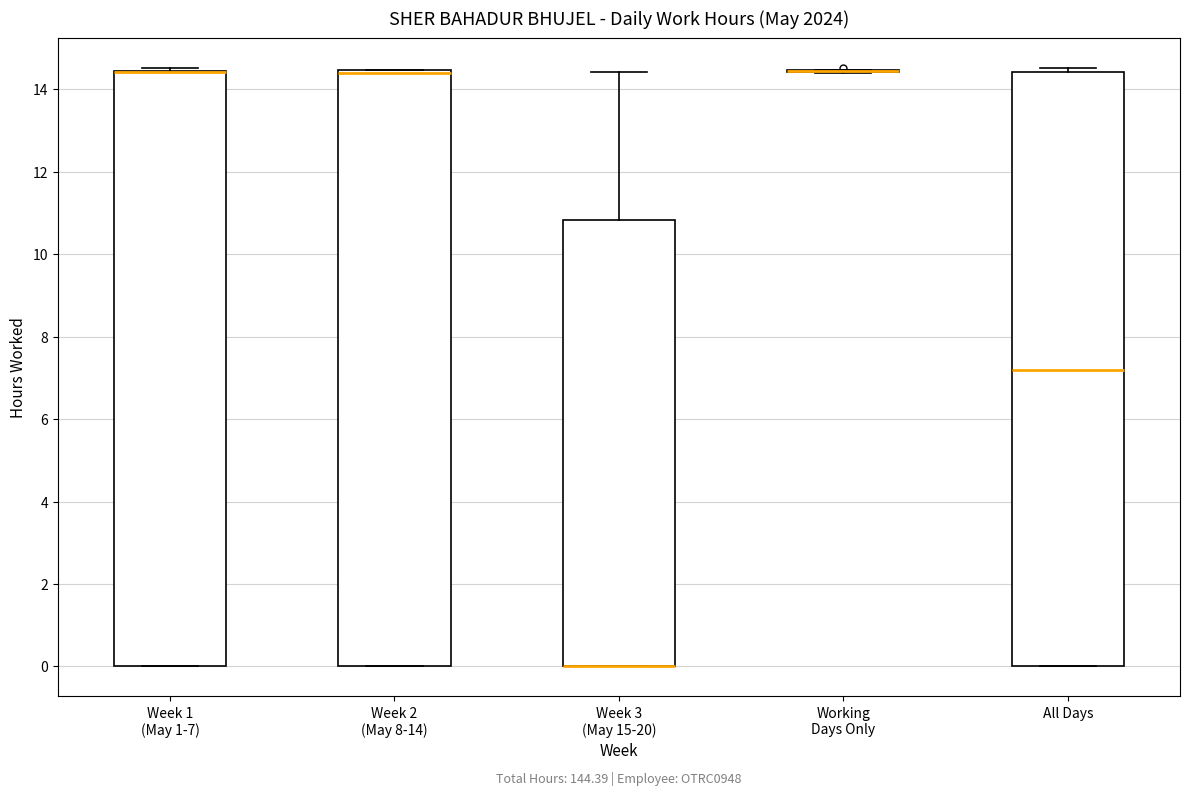

Reading left to right, read every box against the y-axis: the position of its median line, the range the box covers, and the ends of its whiskers. The values are not printed on the chart, so give them approximately, as read against the axis.

Week 1 (May 1-7): median 14.4 (drawn on the box's upper edge), box 0.0 to 14.4, whiskers 0.0 to 14.6
Week 2 (May 8-14): median 14.4 (drawn on the box's upper edge), box 0.0 to 14.4, whiskers 0.0 to 14.4
Week 3 (May 15-20): median 0.0 (drawn on the box's lower edge), box 0.0 to 10.8, whiskers 0.0 to 14.4
Working Days Only: box collapsed to a line at 14.4, whiskers 14.4 to 14.4
All Days: median 7.2, box 0.0 to 14.4, whiskers 0.0 to 14.6